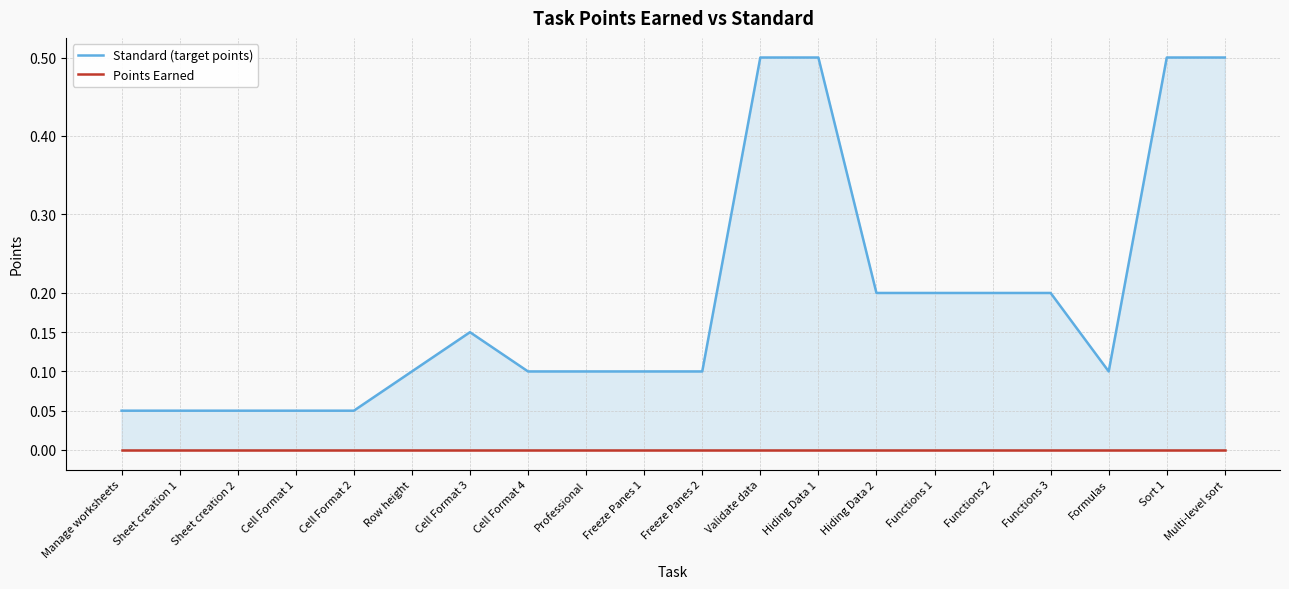

What is the value of the Standard (target points) point at the 15th from the left?

0.2